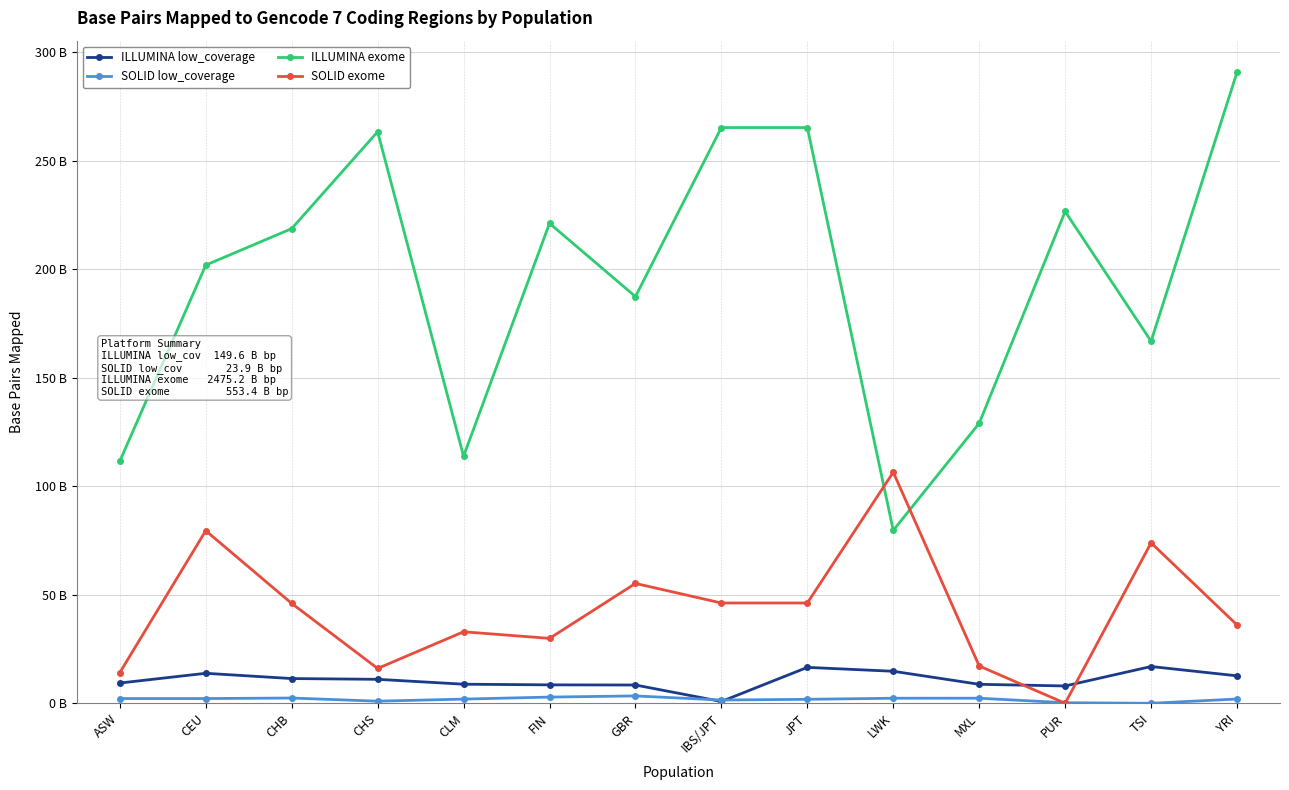

Is this an area chart (filled region under the line)?

No